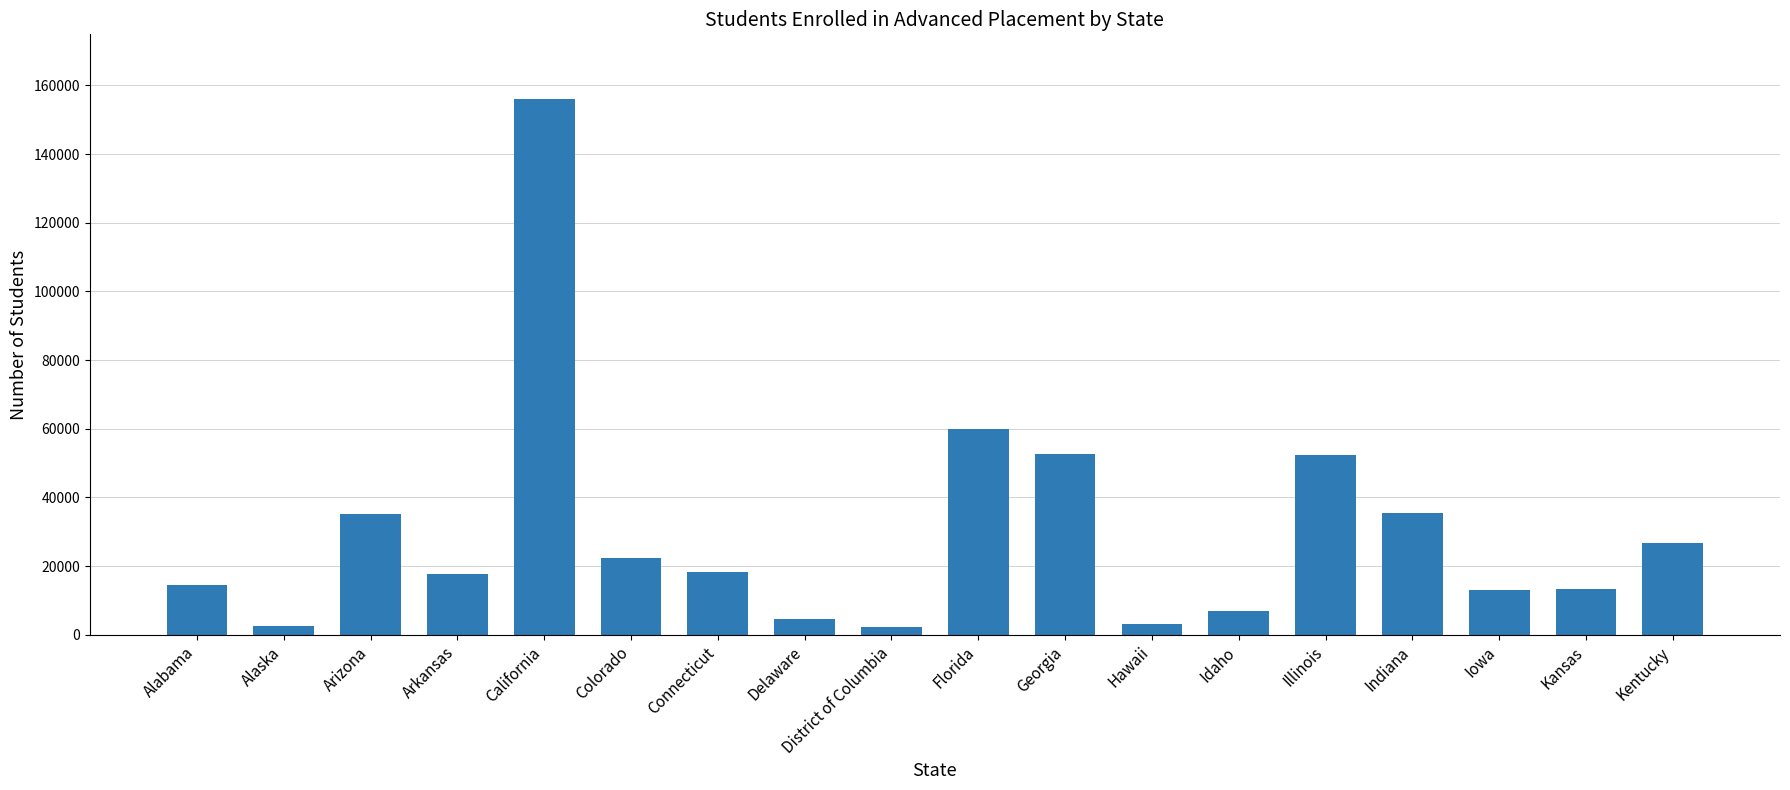

Which category has the highest value across all series?

California